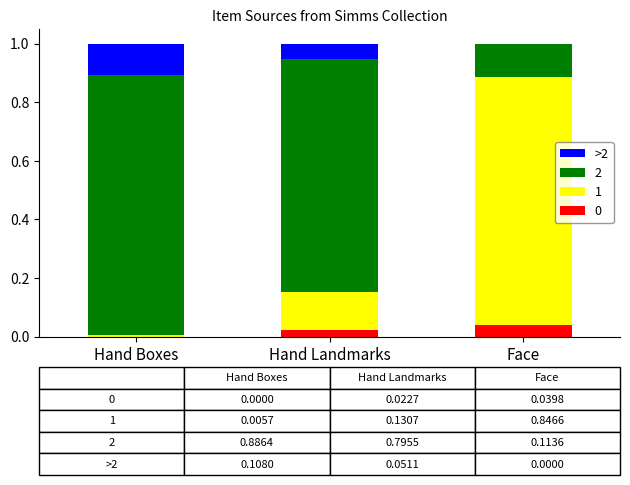

What is the total value across all series at Face?

1.0